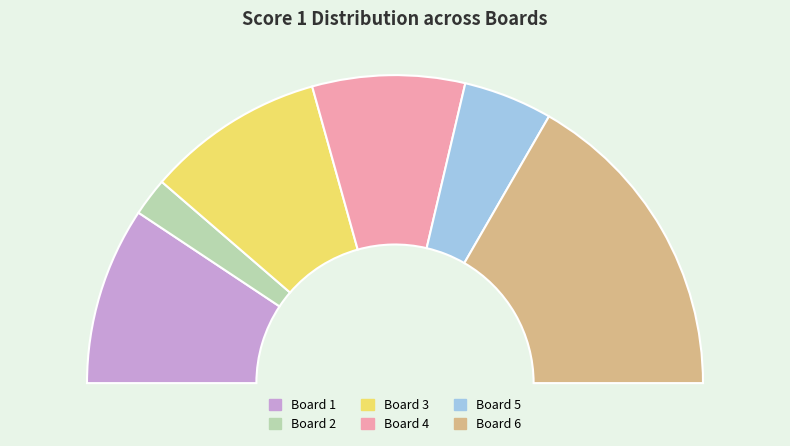

How many slices are in this pie chart?

6